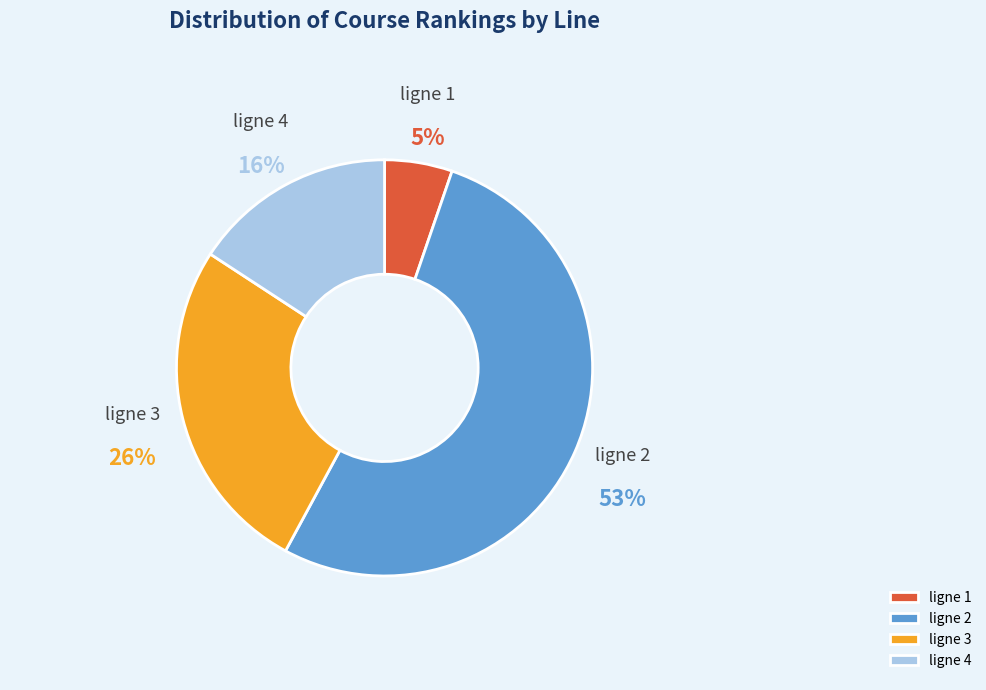

What percentage is the ligne 3 slice, to the nearest percent?

26%